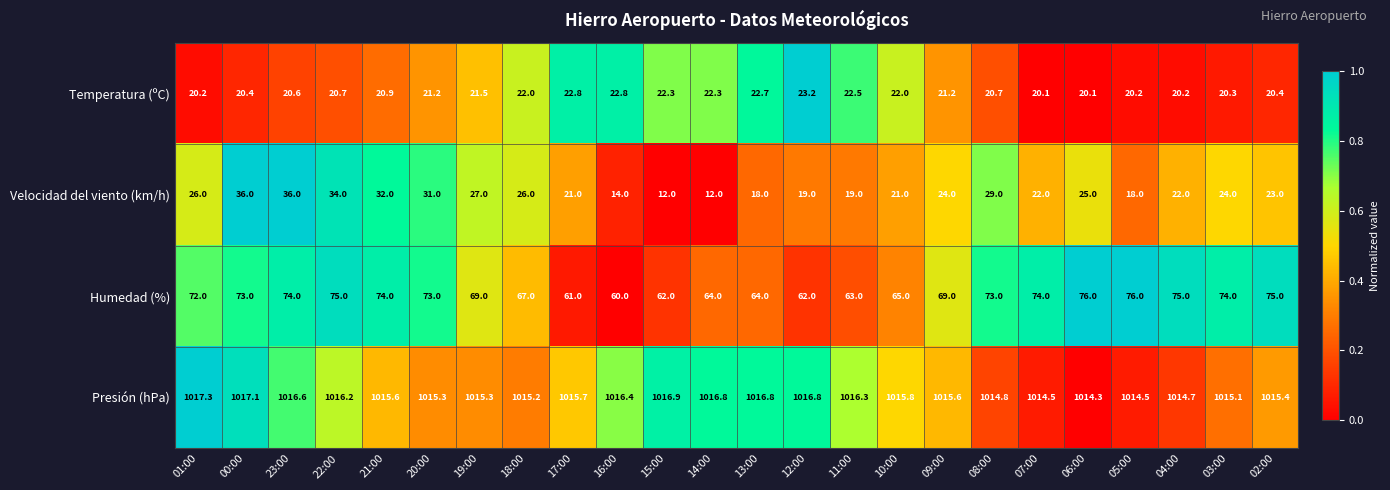

What is the greatest value displayed?

1017.3